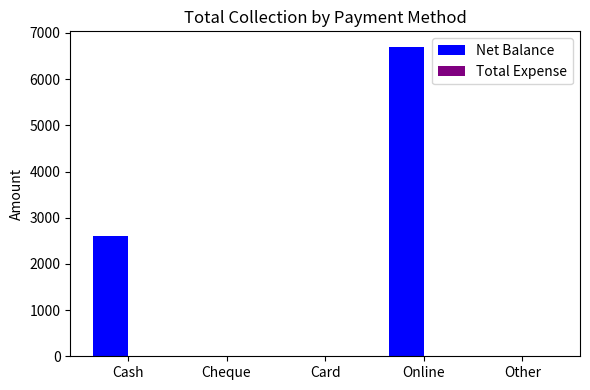

What is the sum of the values at Online and Cash?

9300